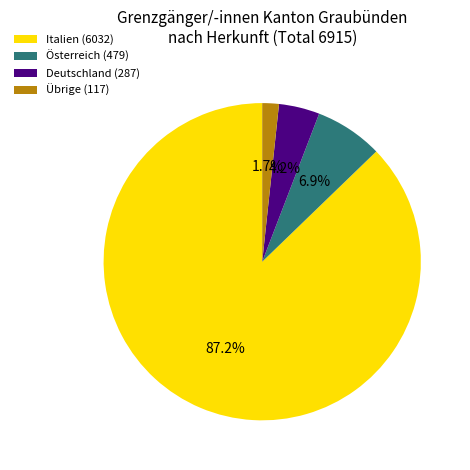

Which category has the smallest portion of the pie?

Übrige (117)